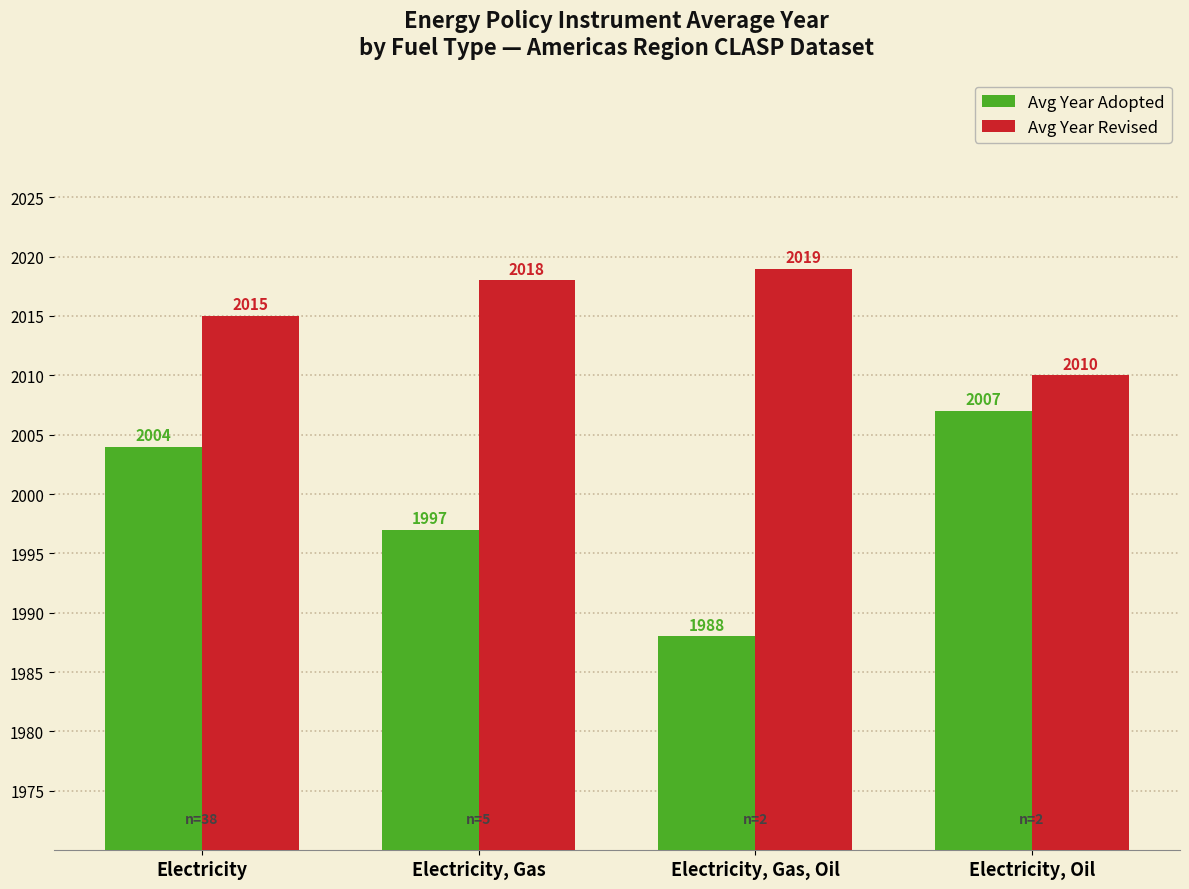

Between Electricity, Gas and Electricity, Gas, Oil, which series saw the biggest shift?

Avg Year Adopted